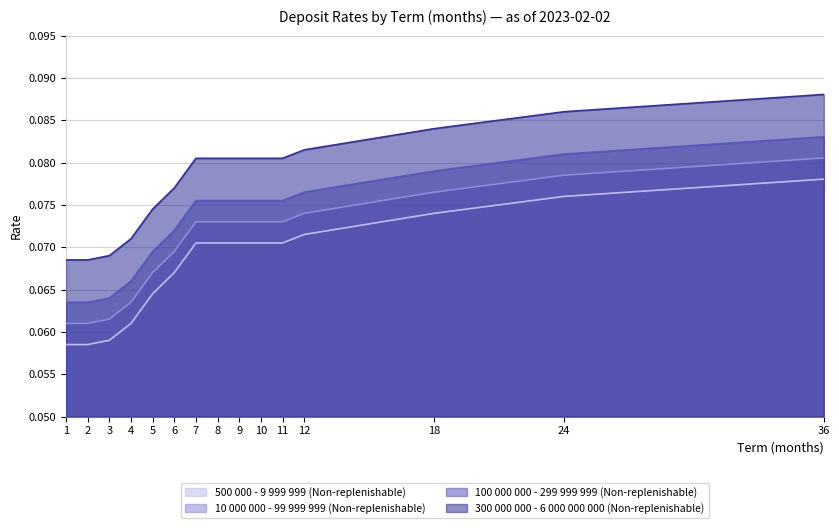

Which series changed the most between 24 and 36?

500 000 - 9 999 999 (Non-replenishable)